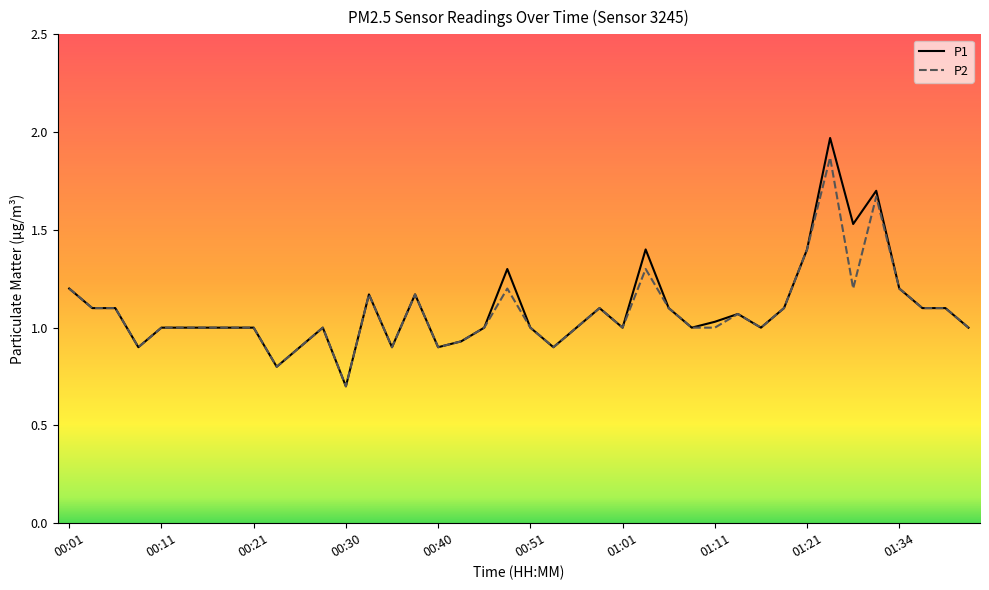

Which series has the widest spread of values?

P1